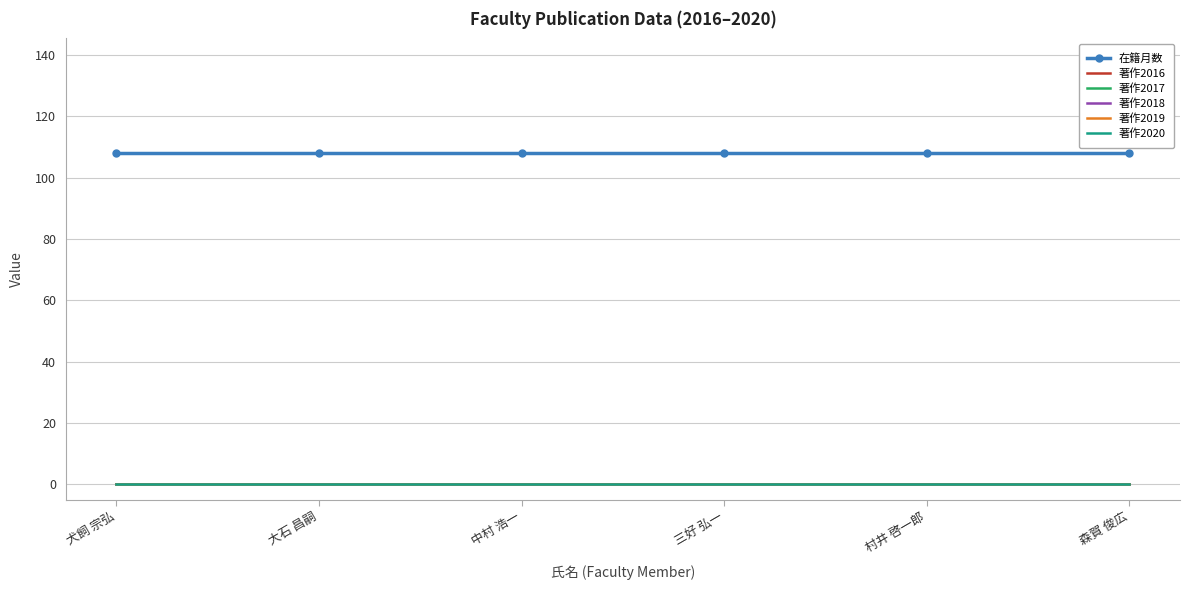

What is the difference between the highest and lowest values at 中村 浩一?

108